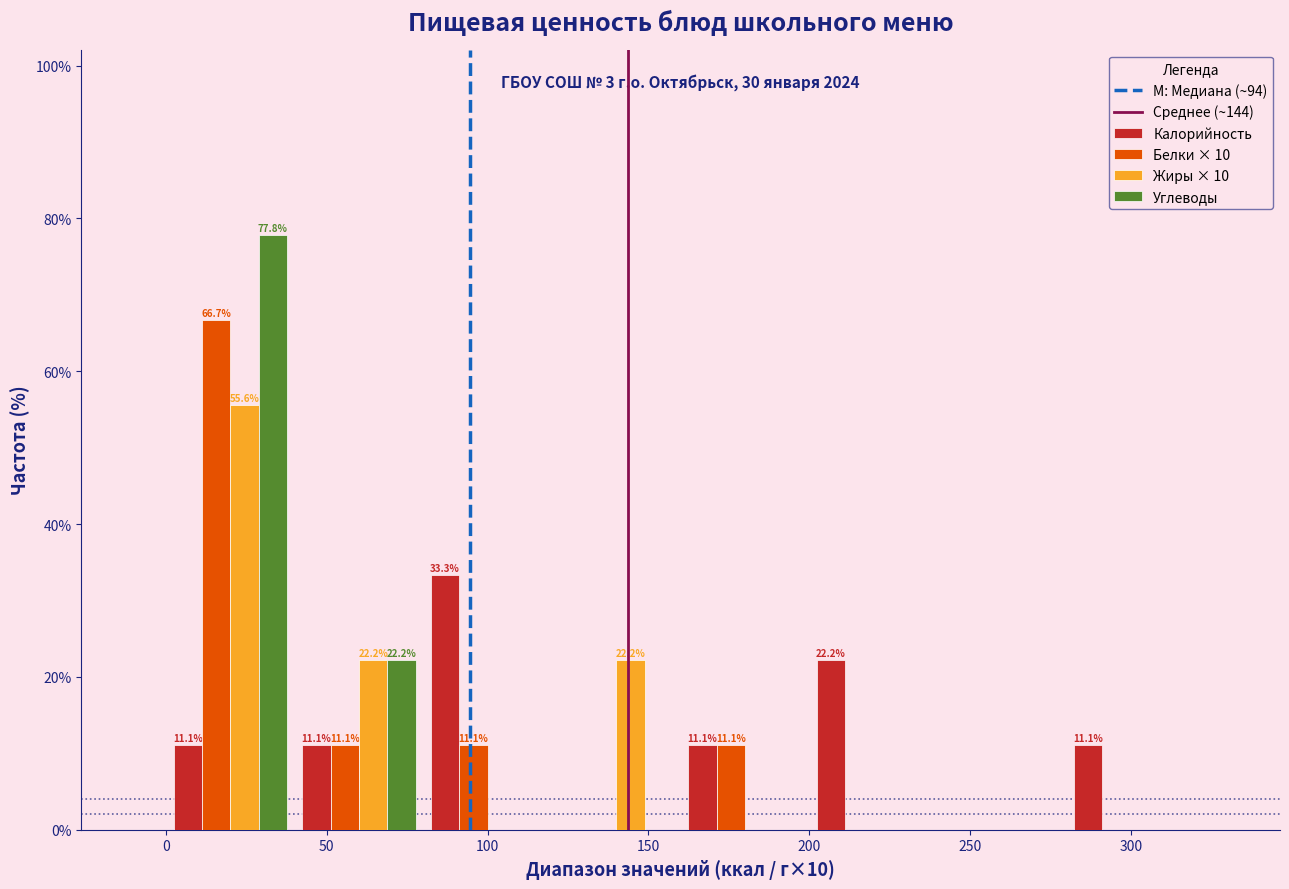

In the Углеводы series, which range on the x-axis has the tallest bar?

0 to 40